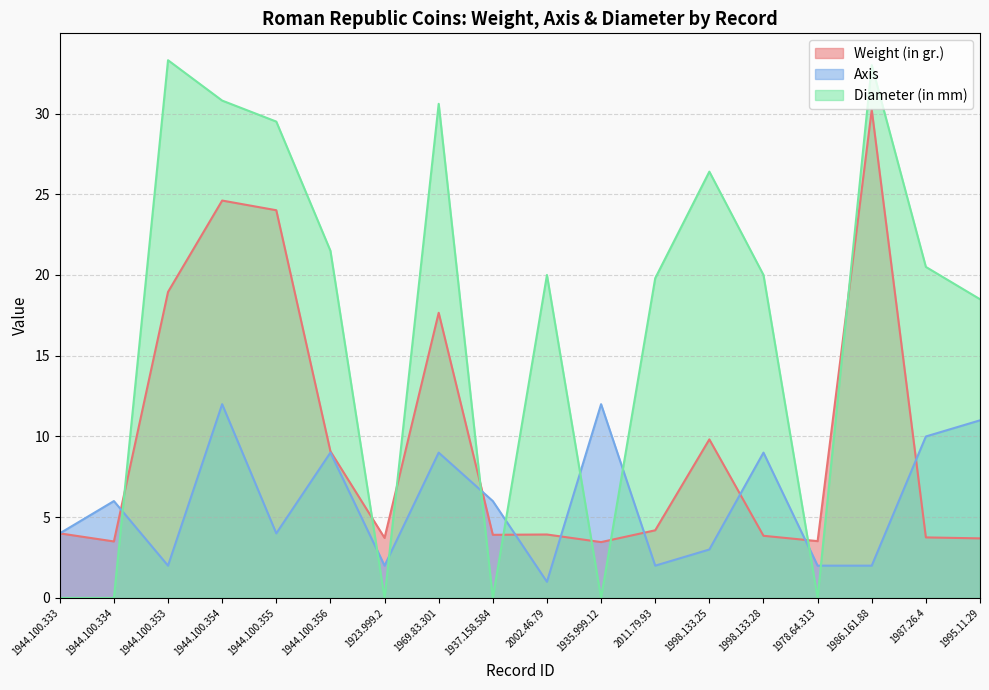

What is the difference between the maximum and second lowest values in the Axis series?

10.0